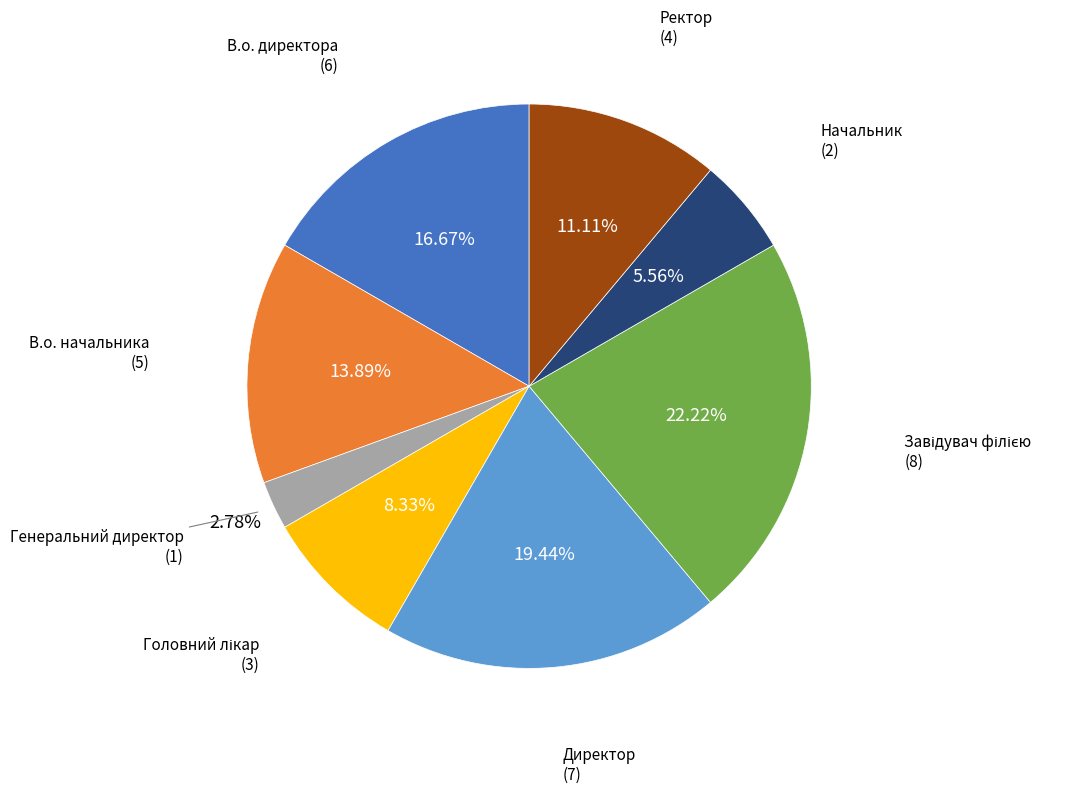

The Генеральний директор slice represents 3% of the pie. True or false?

True